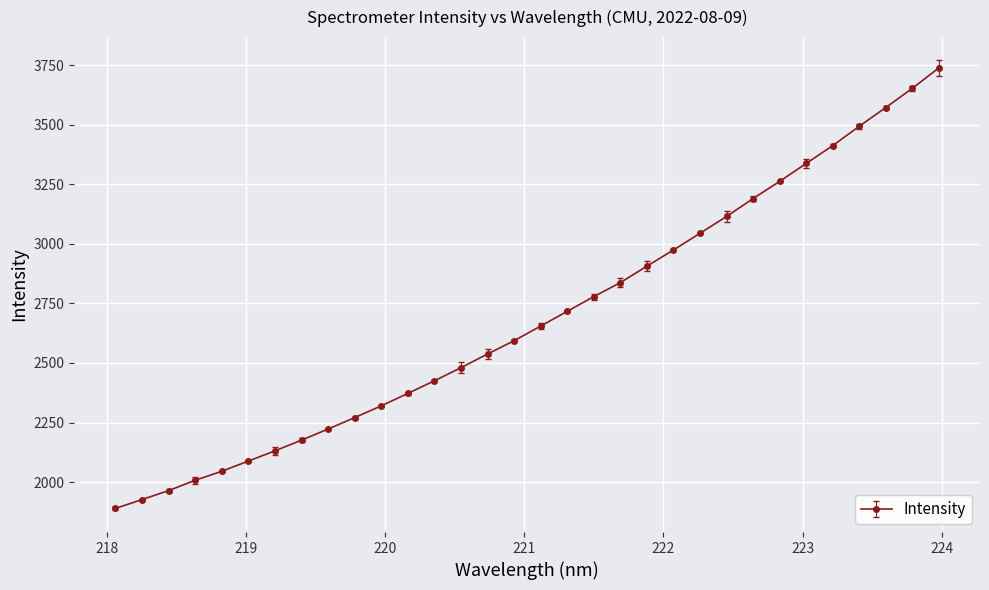

What is the difference between the maximum and second lowest values?

1811.2